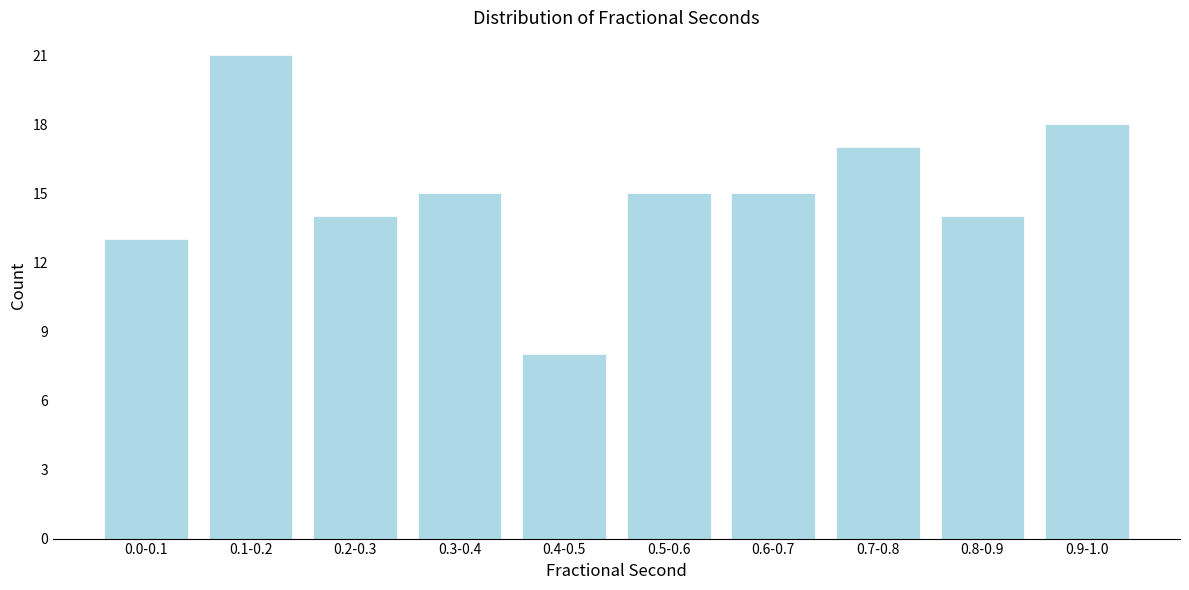

Reading left to right, extract all data points from this chart.

13	21	14	15	8	15	15	17	14	18